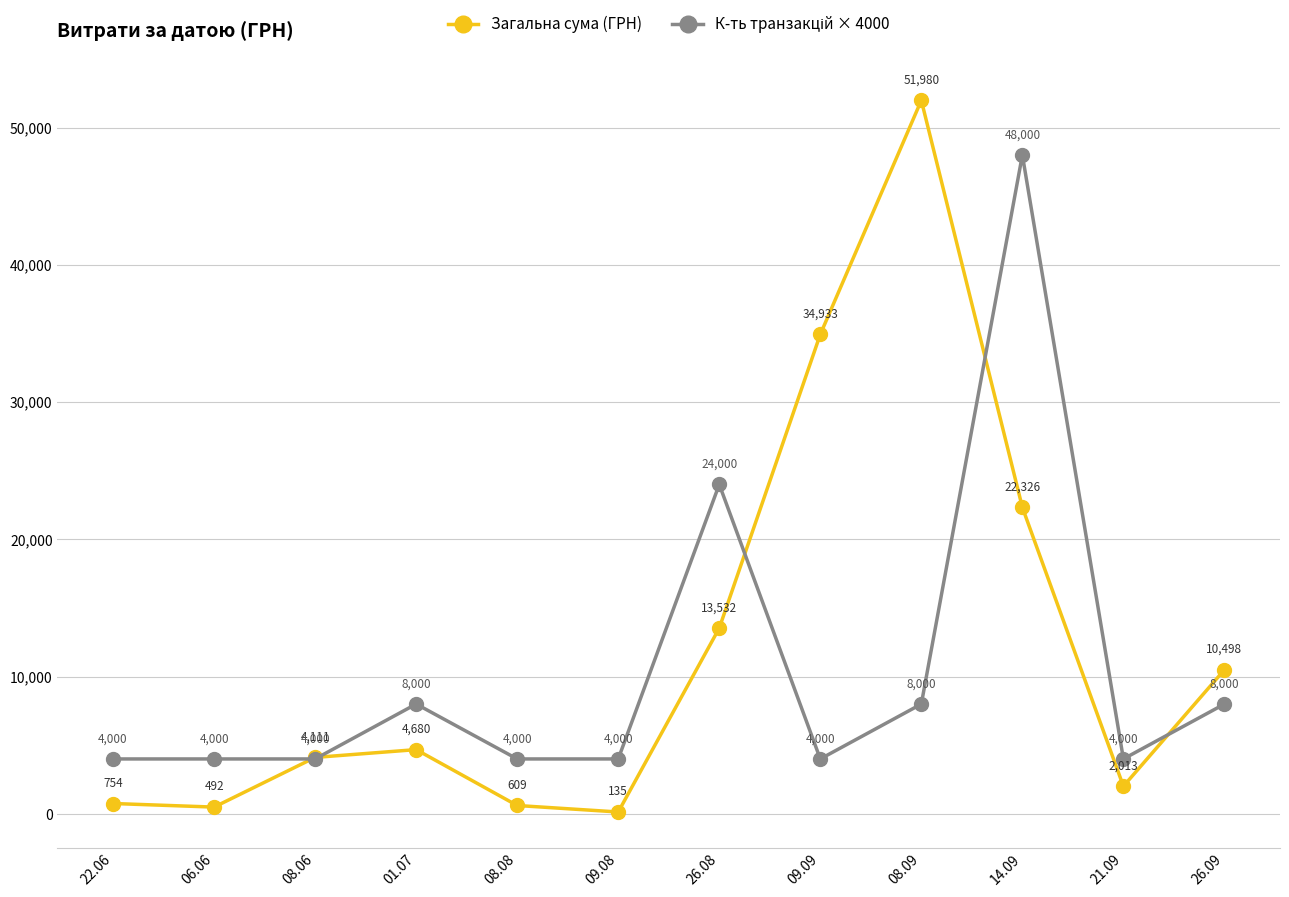

List the labels in order of Загальна сума (ГРН) value, largest first.

08.09, 09.09, 14.09, 26.08, 26.09, 01.07, 08.06, 21.09, 22.06, 08.08, 06.06, 09.08